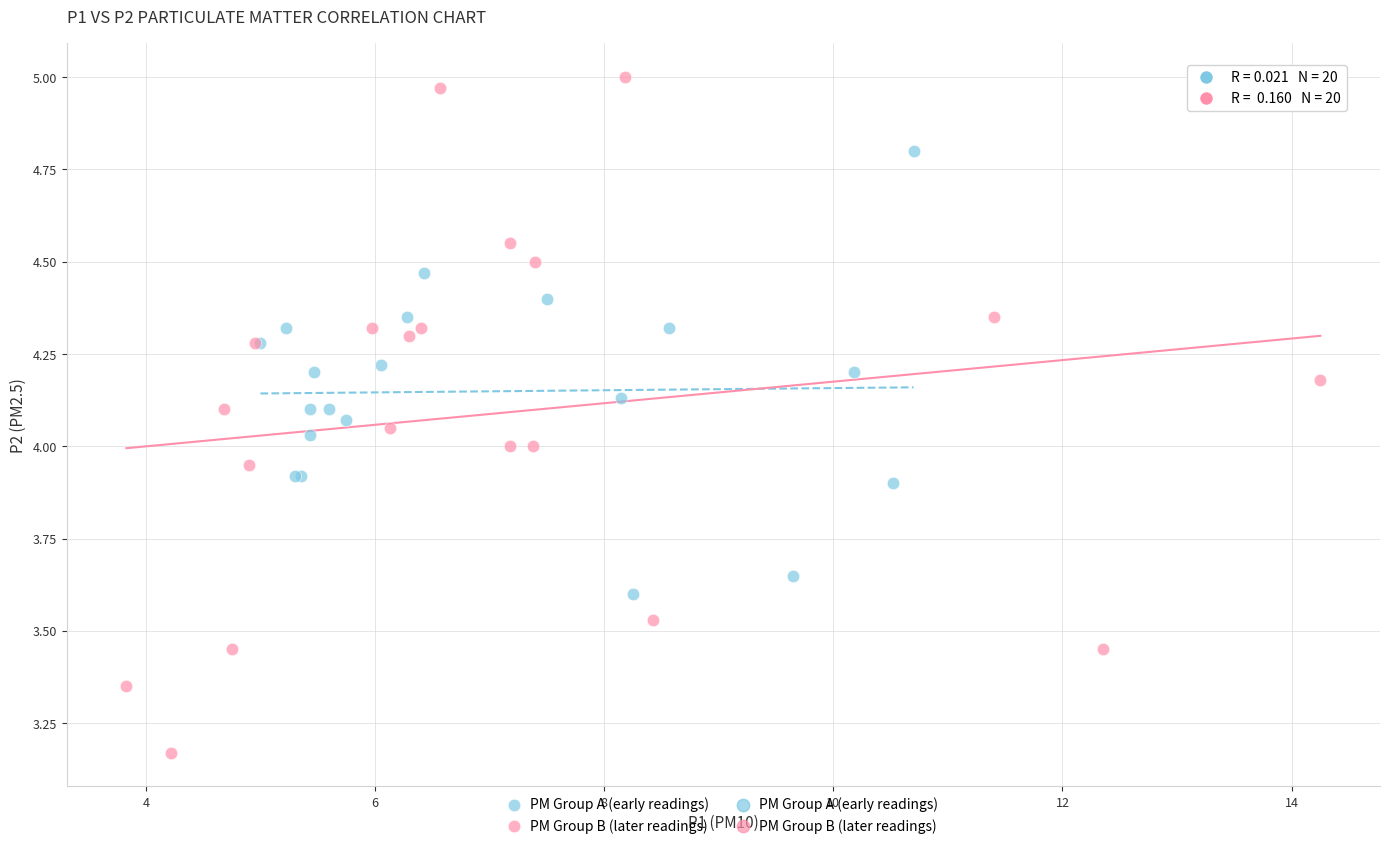

Which series has the widest spread of Y values?

PM Group B (later readings)